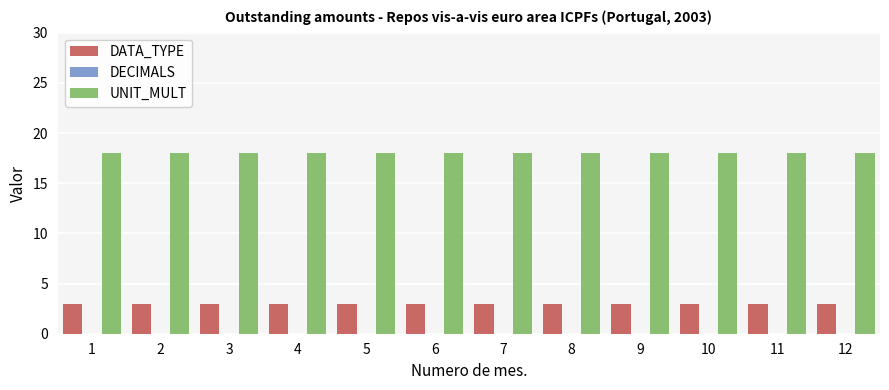

Are the bars grouped side by side (vs. stacked)?

Yes